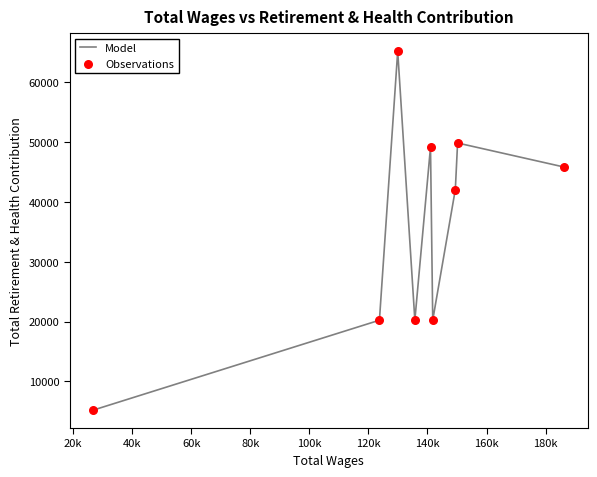

At how many categories does at least one series exceed 46437?

3